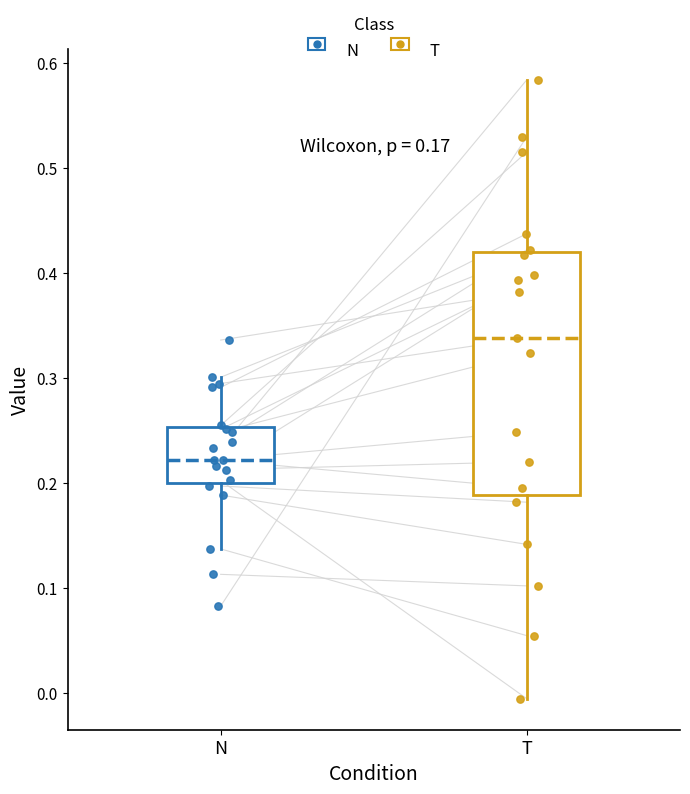

Which box has the highest median line?

T